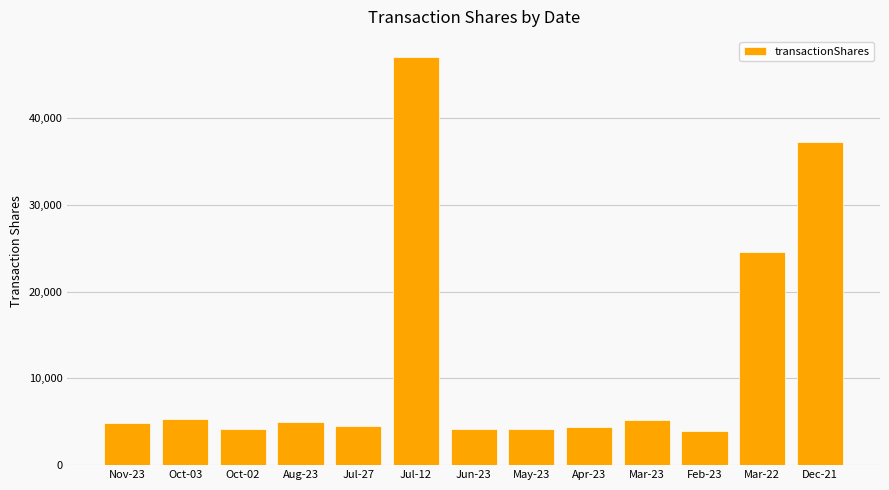

Where is the data nearest to the value 25498?

Mar-22